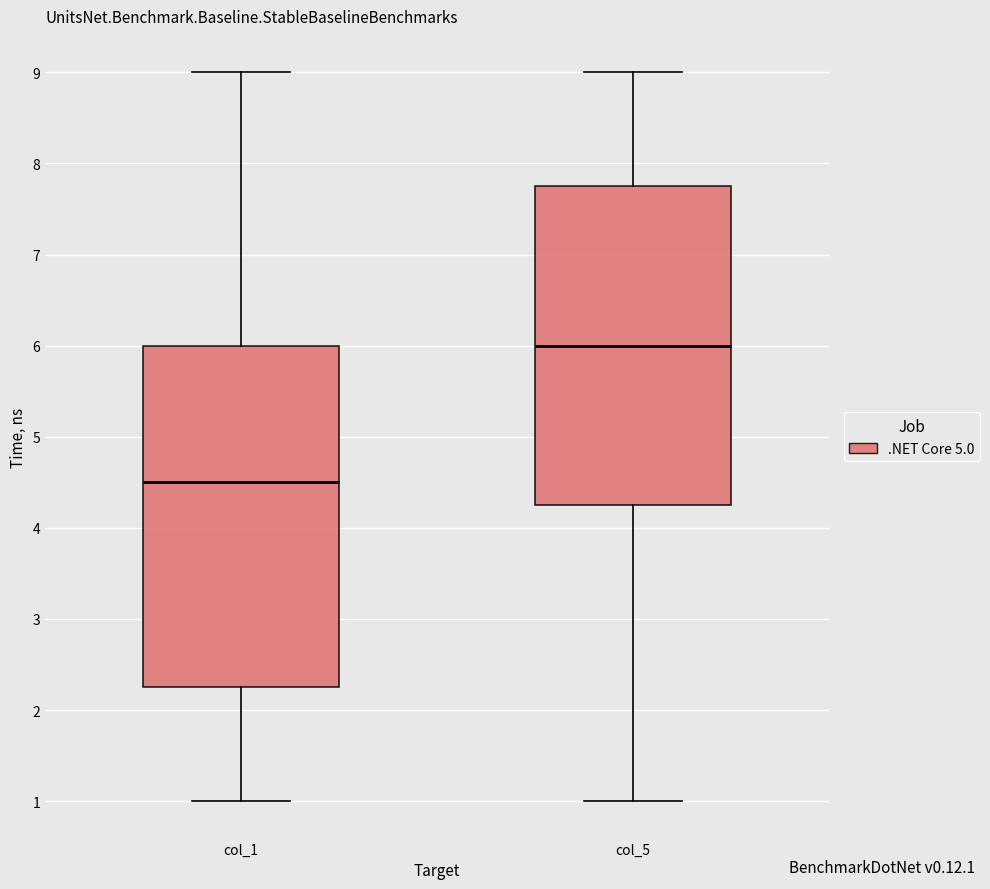

Which box has the highest median line?

col_5